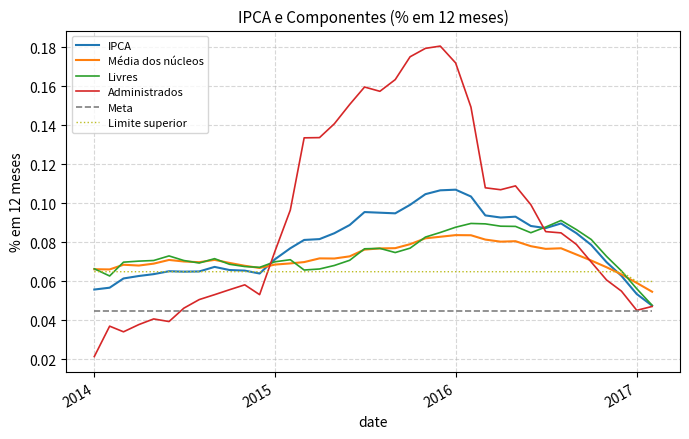

List the series in order of their peak value, highest first.

Administrados, IPCA, Livres, Média dos núcleos, Limite superior, Meta